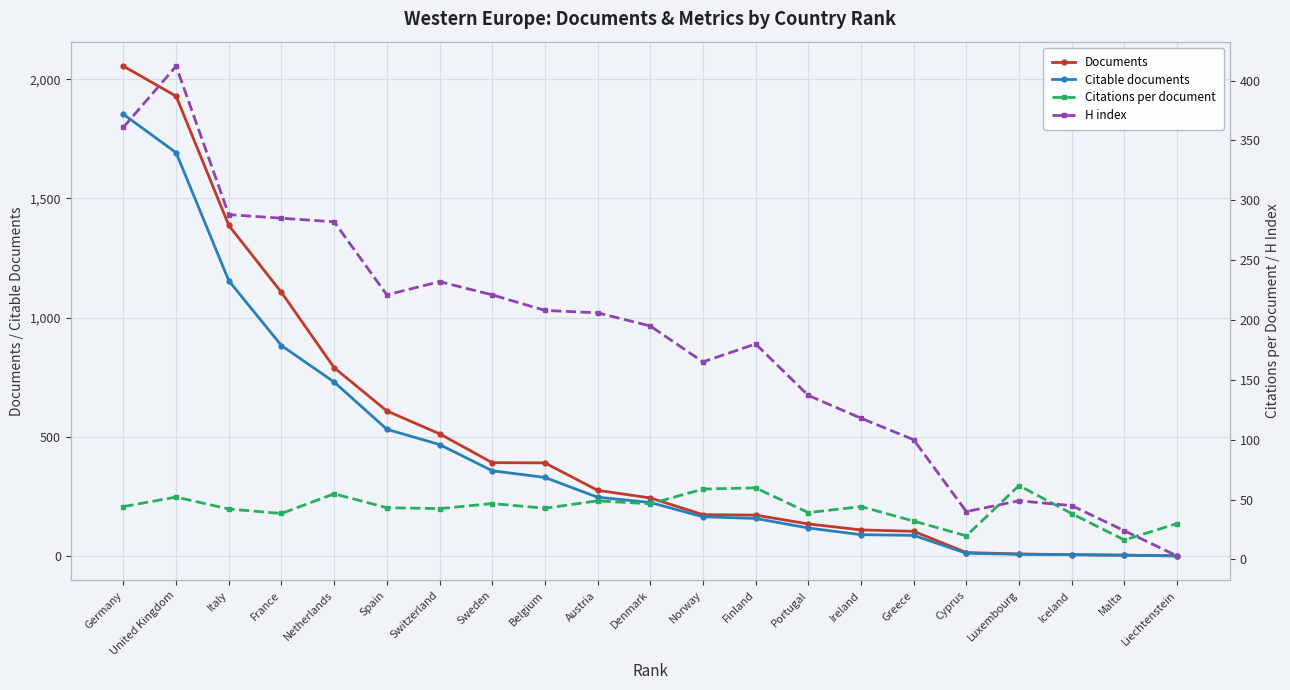

Rank the series at Cyprus from highest to lowest value.

H index, Citations per document, Documents, Citable documents